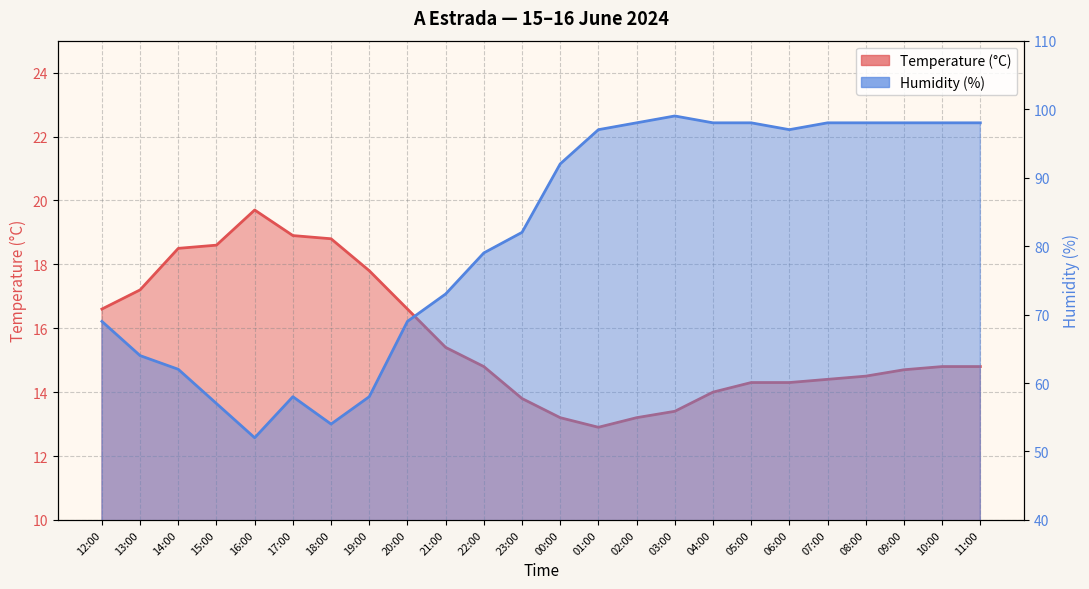

Where does the Temperature (°C) series first go above 14?

12:00